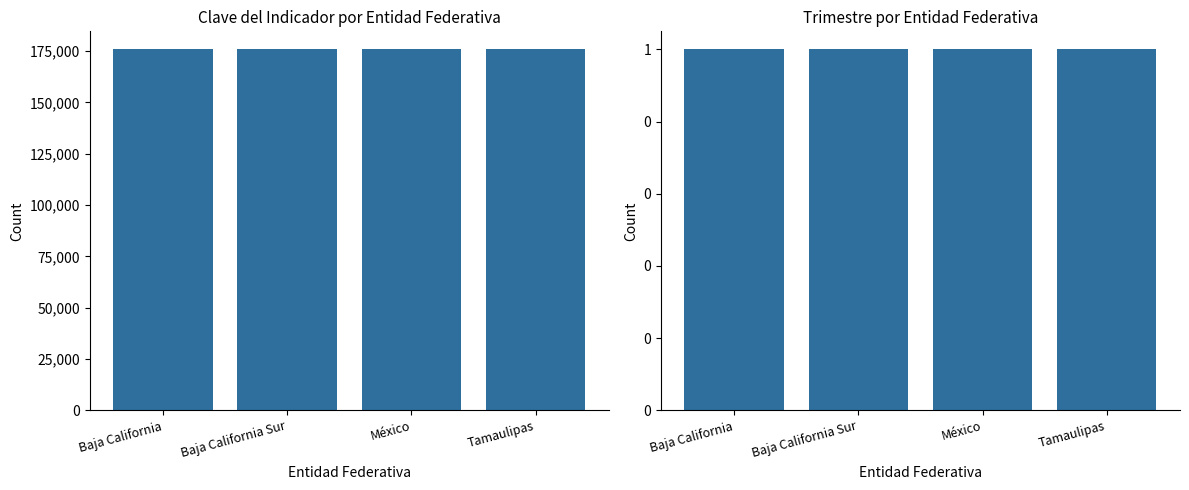

Is it true that Trimestre equals 1 at Baja California?

False